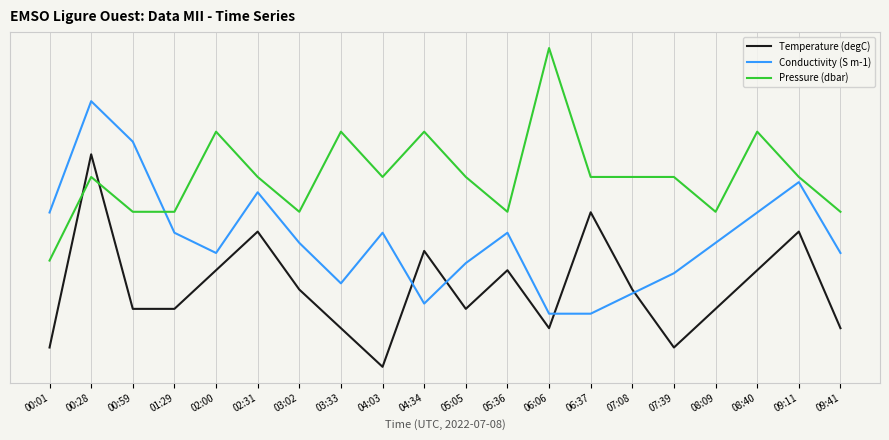

True or false: Pressure (dbar) and Conductivity (S m-1) intersect in this chart.

True